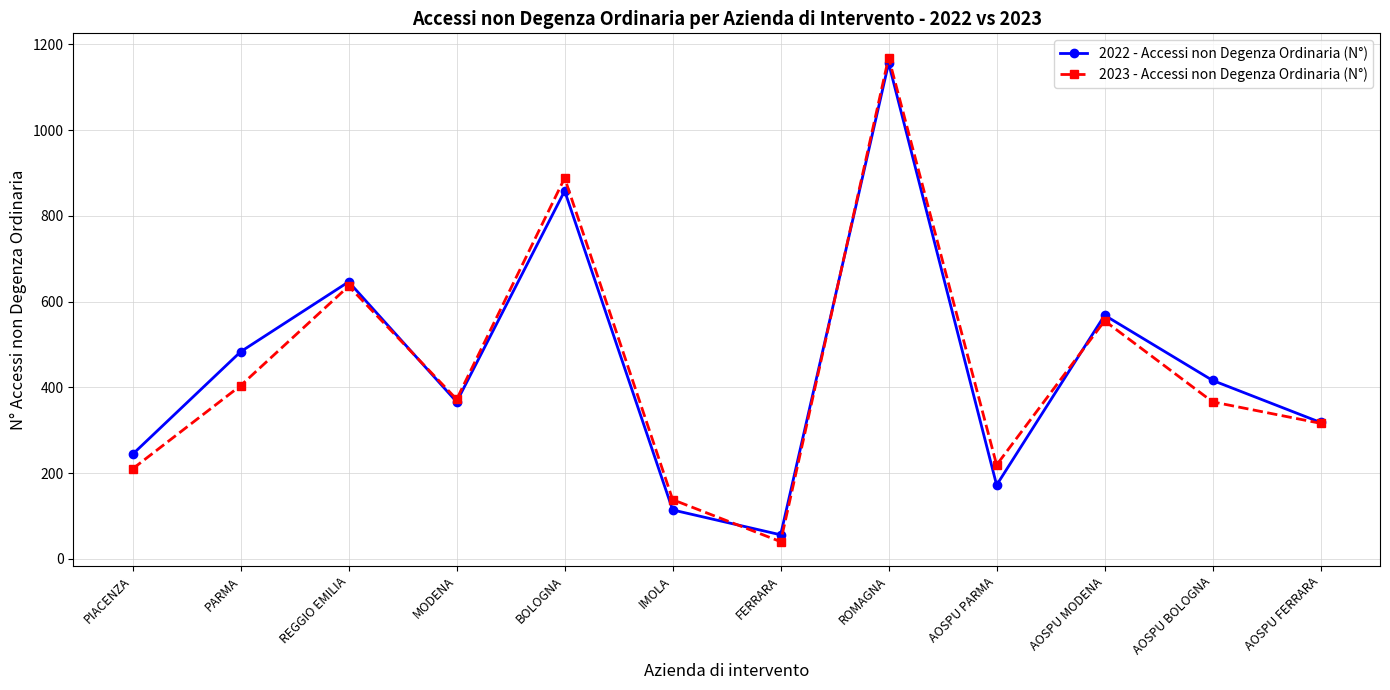

What is the total value across all series at AOSPU MODENA?

1123